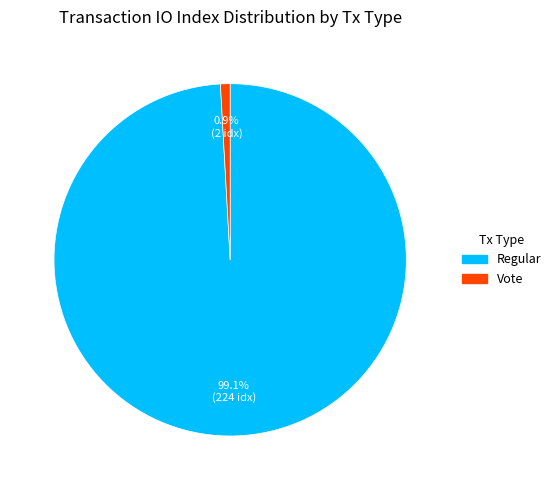

Which slice represents more than half of the pie?

Regular